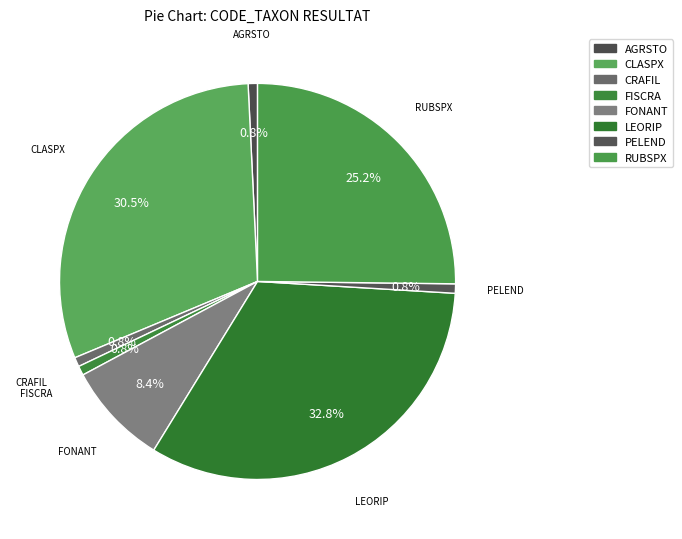

Count the number of slices in the pie.

8